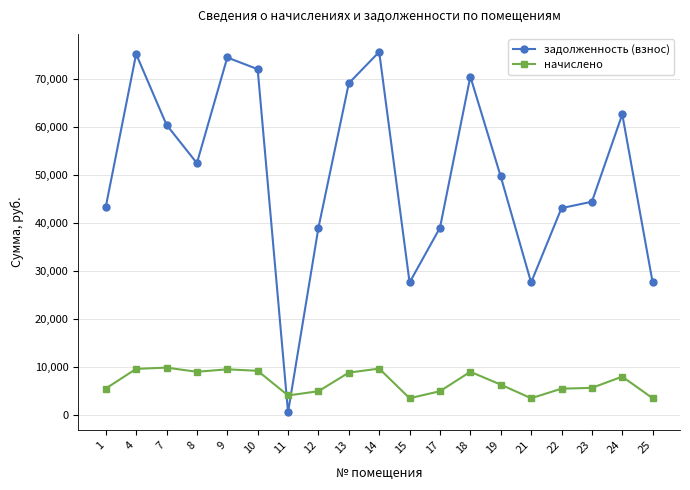

What is the sum of the начислено values at 25 and 4?

13213.4